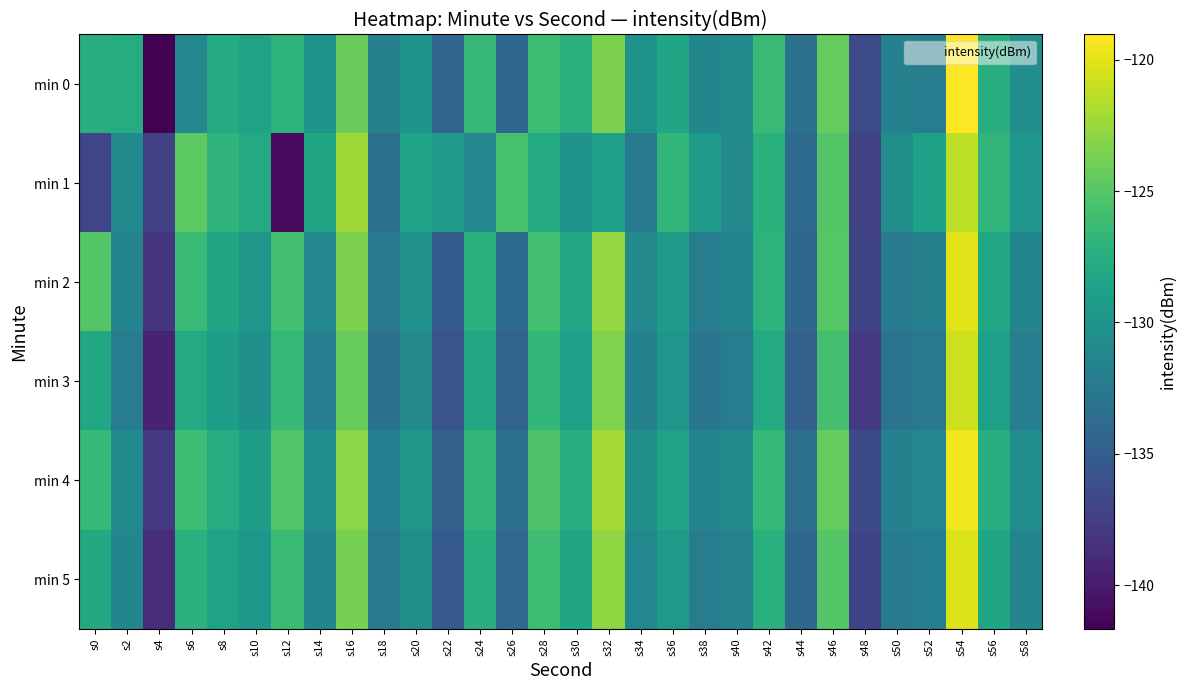

At which category is the sum across all series the highest?

s54